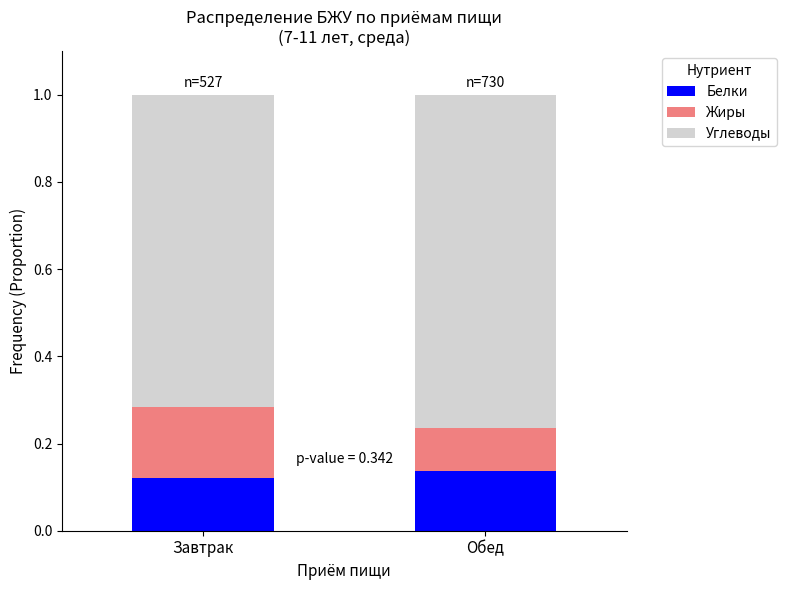

What is the total value across all series at Обед?

1.0